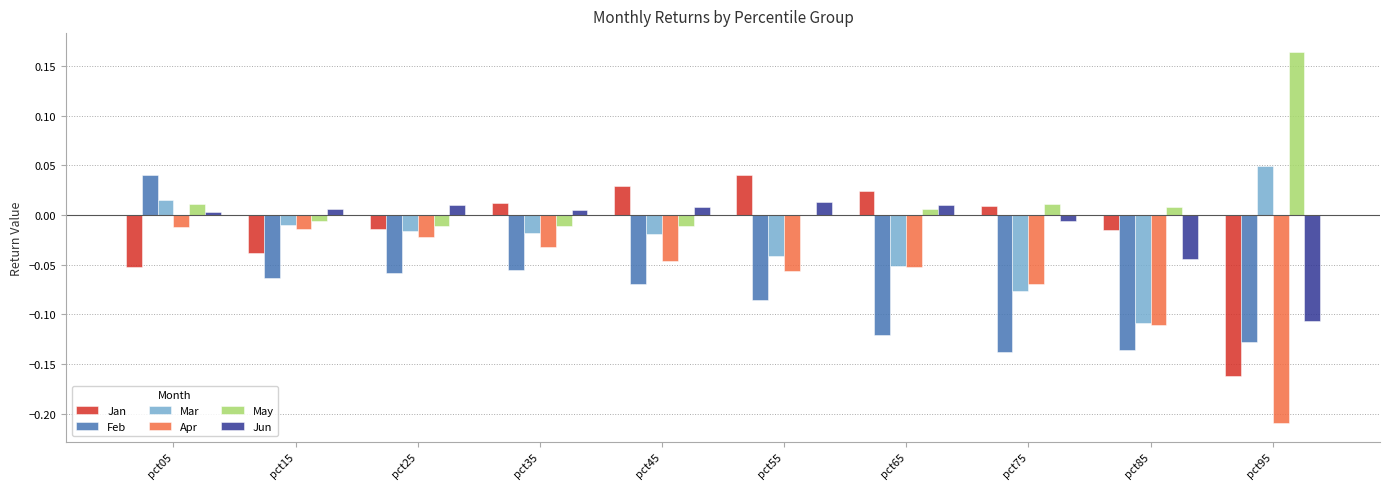

How many groups of bars are there?

10